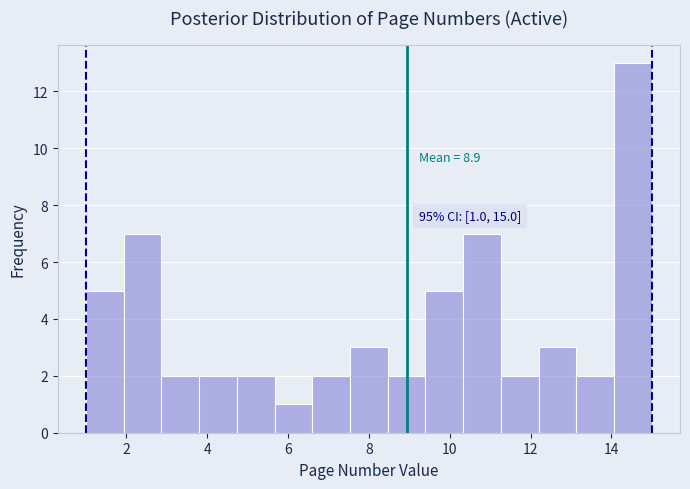

Which range on the x-axis has the tallest bar?

14.0 to 15.0